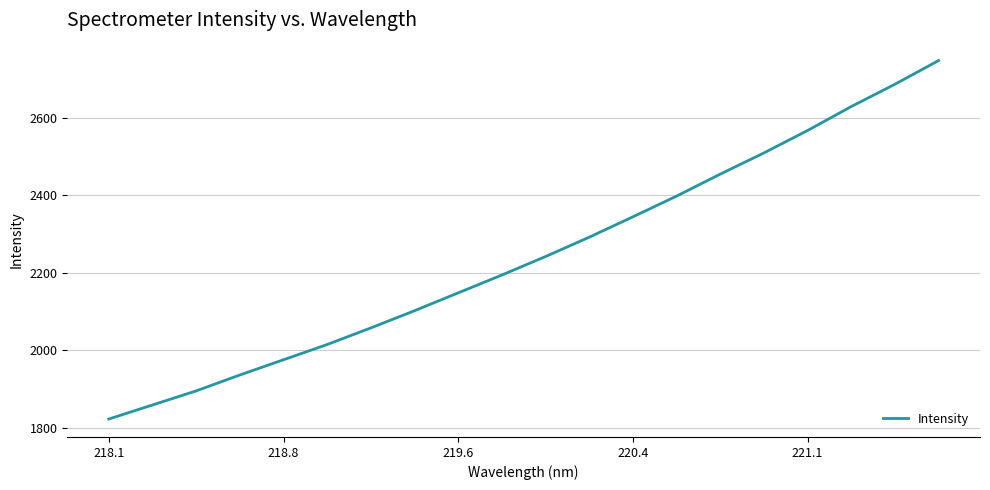

How many values are below 2241?

10